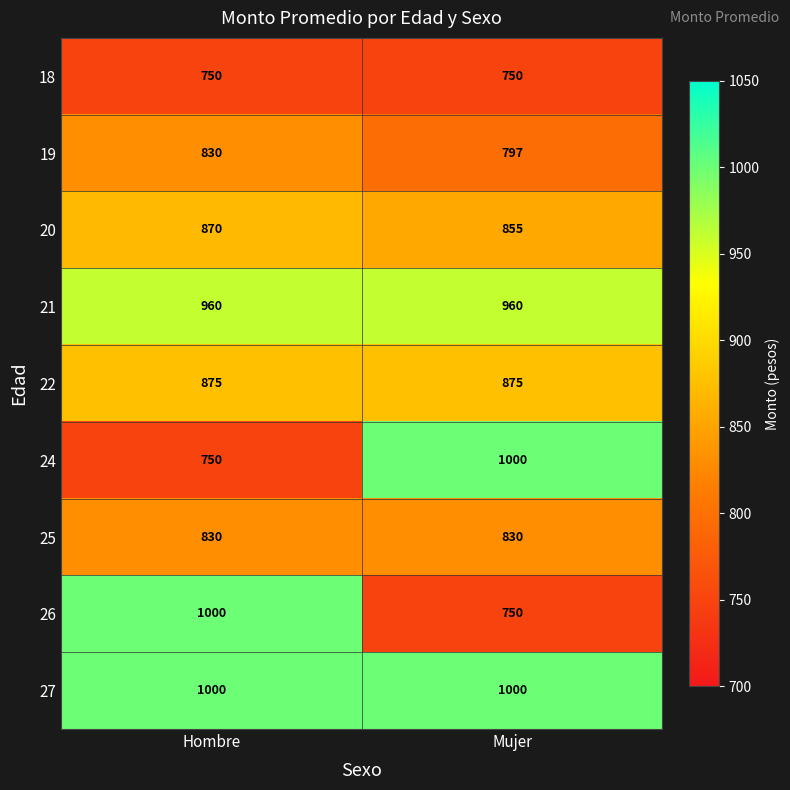

What is the total value across all series at Mujer?

7817